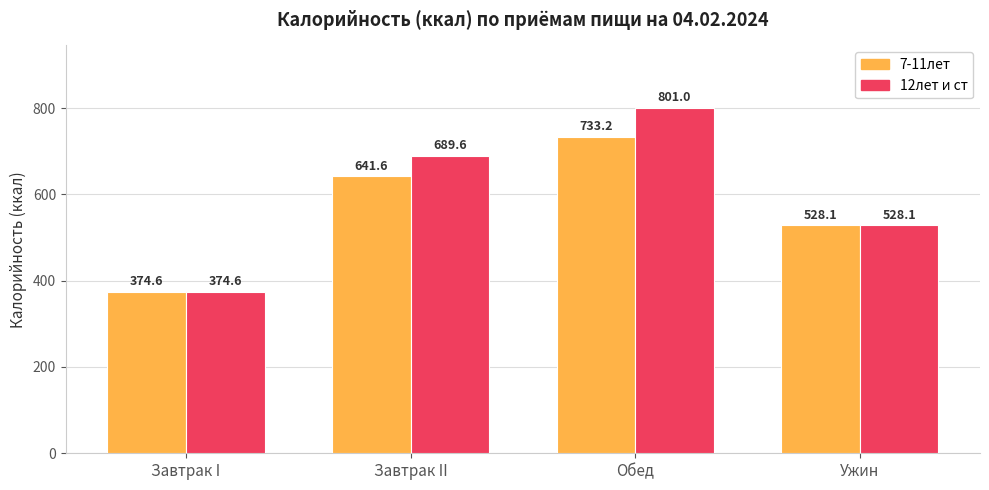

Reading left to right, transcribe all the data shown in this chart.

7-11лет: Завтрак I=374.6	Завтрак II=641.6	Обед=733.2	Ужин=528.1
12лет и ст: Завтрак I=374.6	Завтрак II=689.6	Обед=801.0	Ужин=528.1